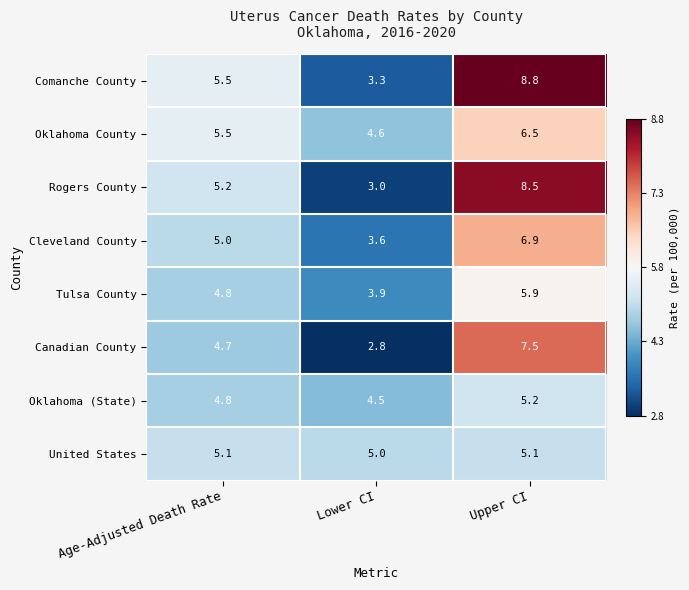

What is the difference between the maximum and minimum values in the Cleveland County series?

3.3